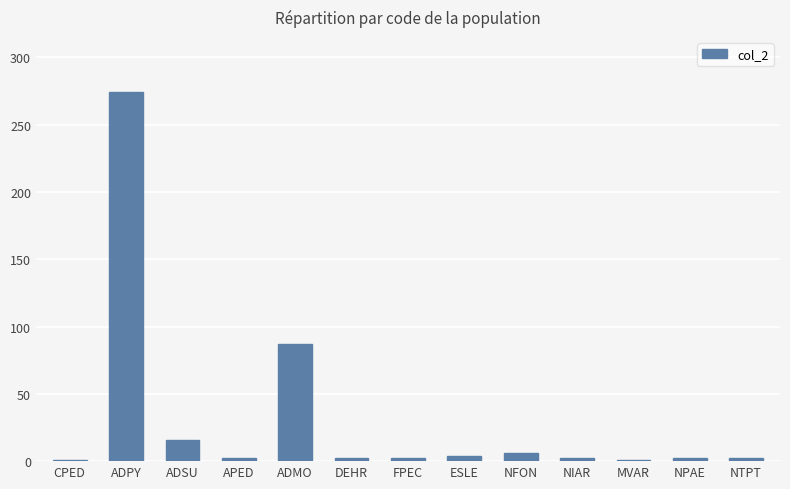

How many data points does each series have?

13